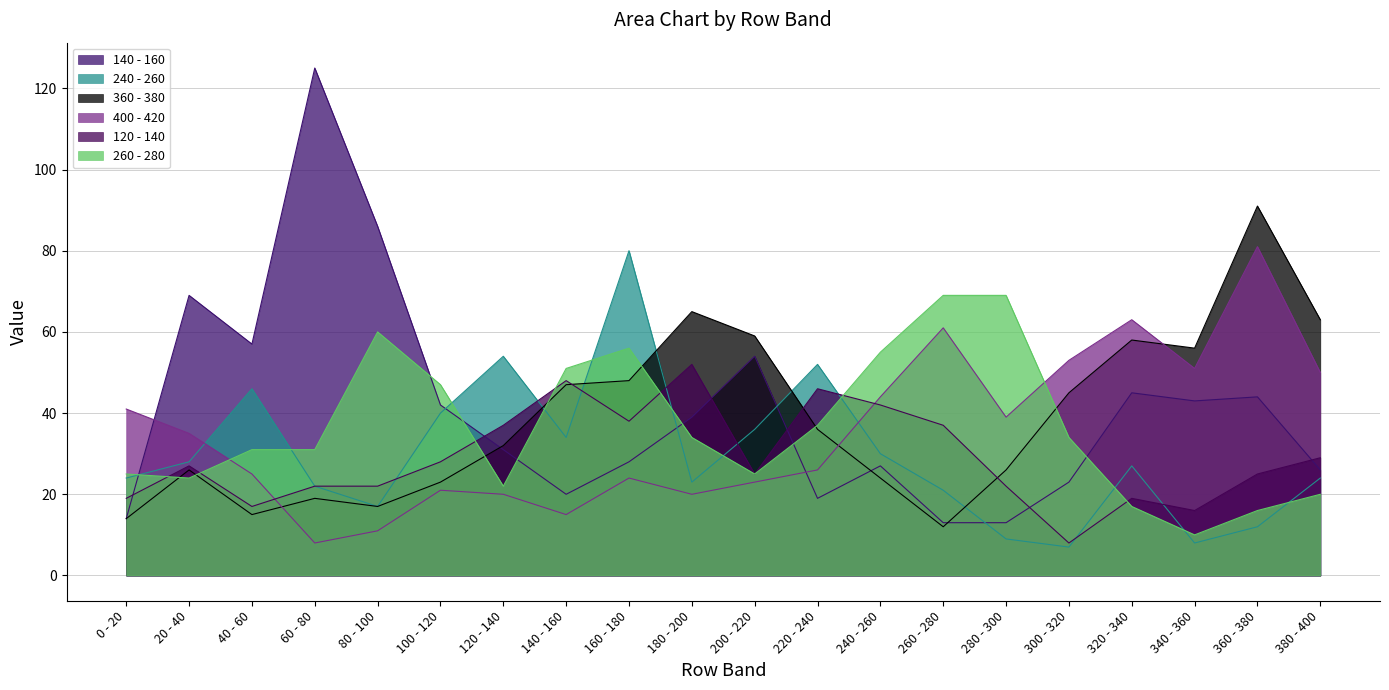

What is the sum of the 120 - 140 values at 120 - 140 and 380 - 400?

66